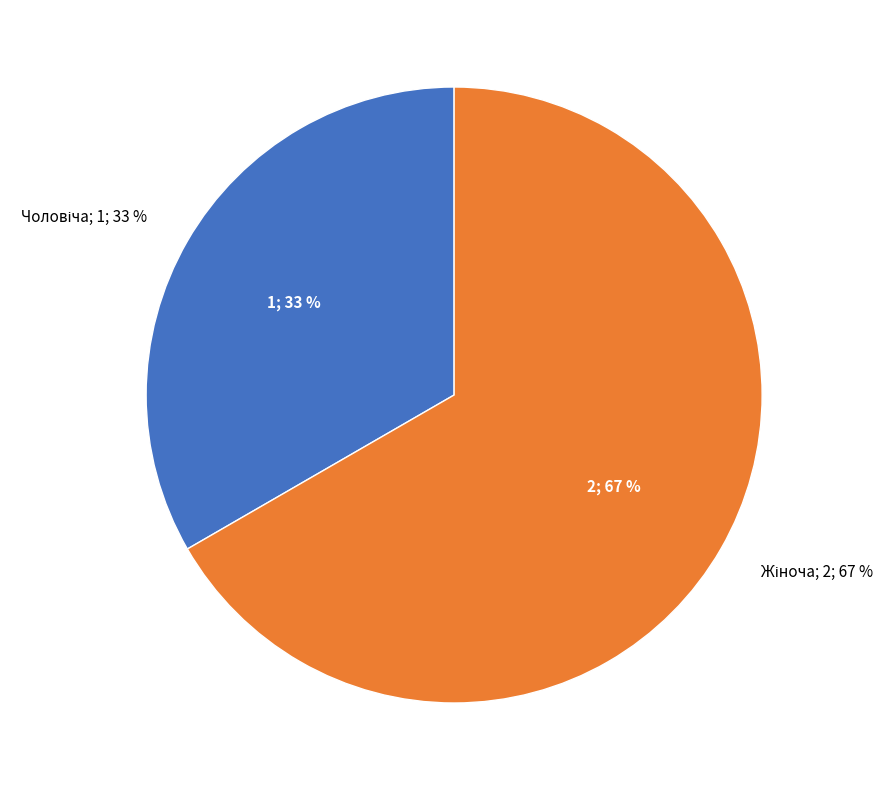

The Чоловіча slice represents 33% of the pie. True or false?

True